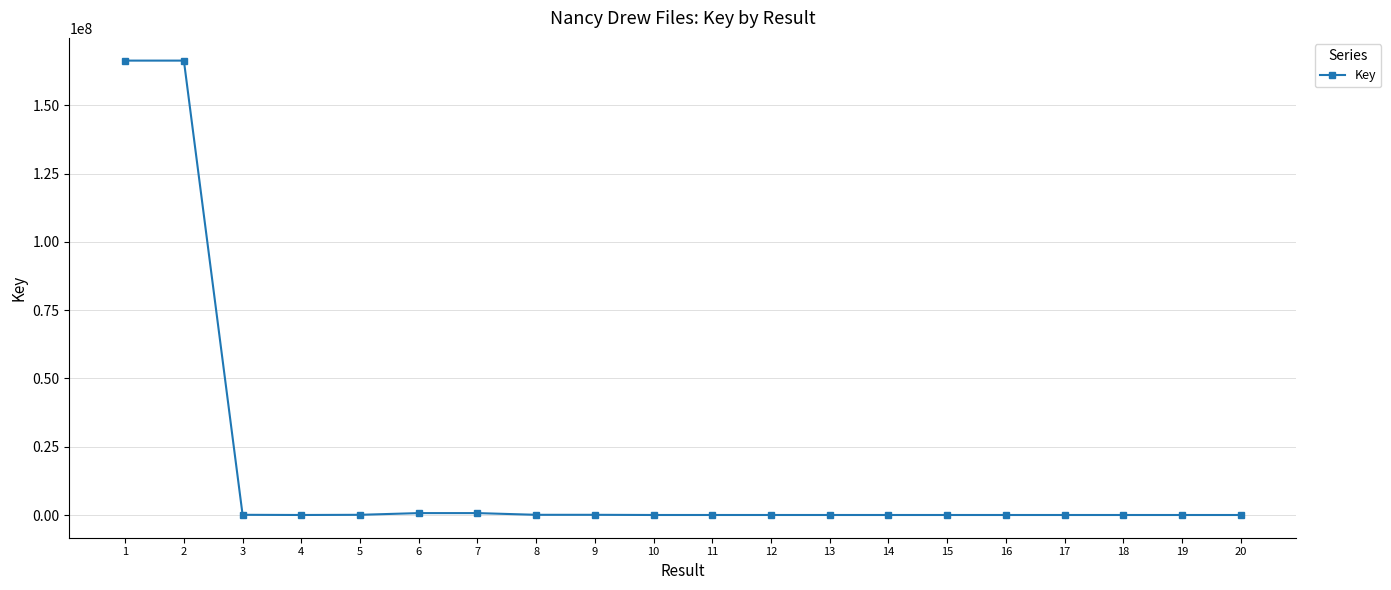

What value does the data have at 15, to the nearest 10?

7120